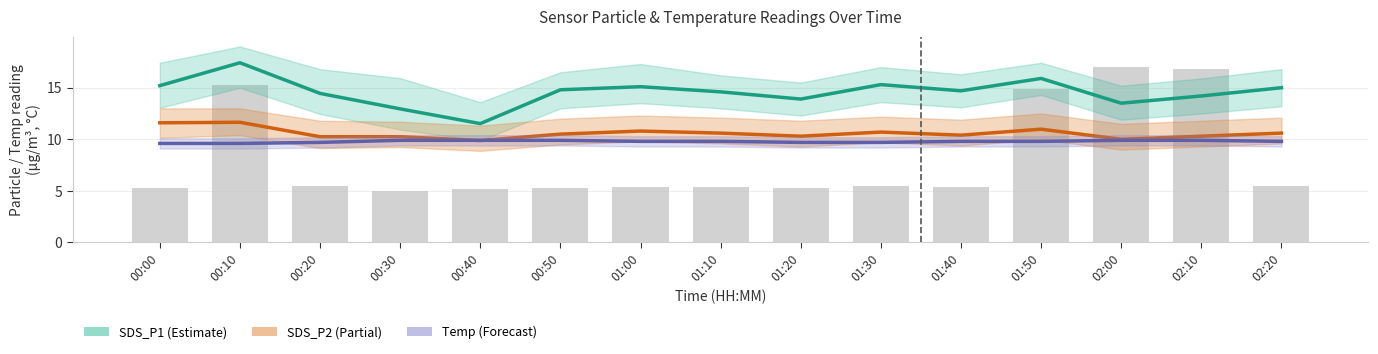

What is the value of the SDS_P1 bar at the 11th from the left?

14.7